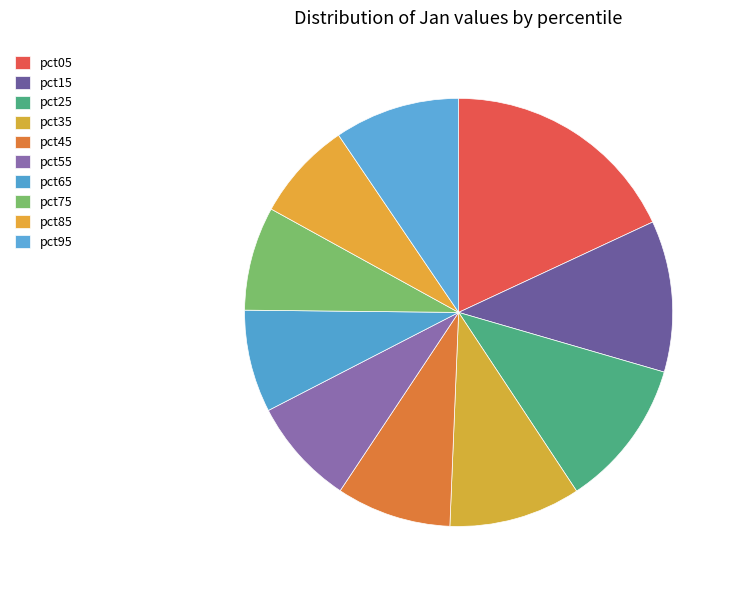

To the nearest percent, what portion does pct95 represent?

9%